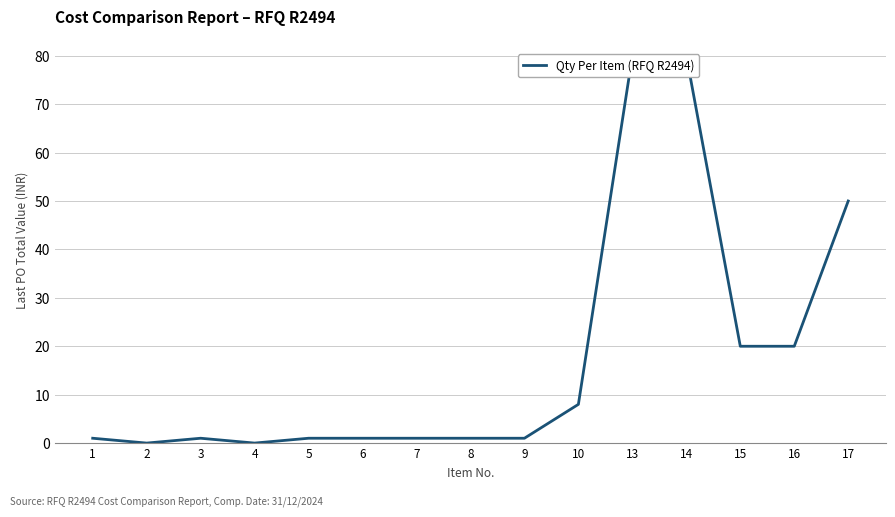

What is the value of the 14th point from the left?

20